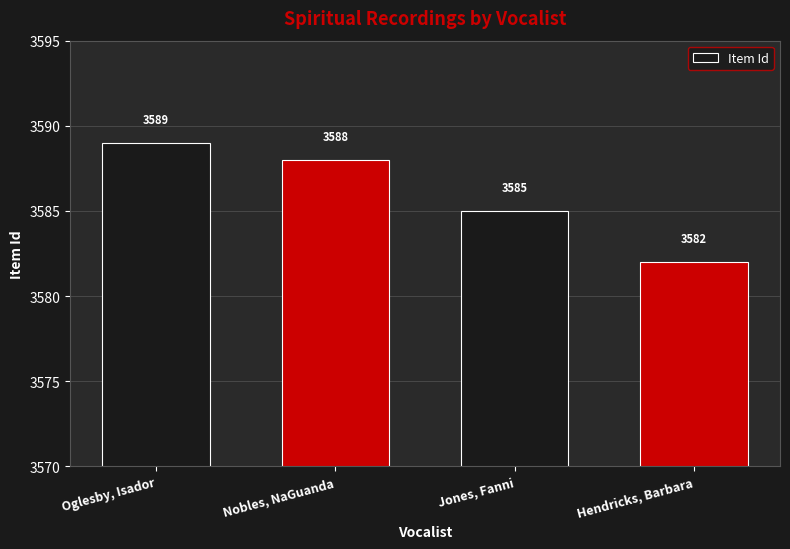

Reading left to right, list all the values displayed in this chart.

Oglesby, Isador=3589	Nobles, NaGuanda=3588	Jones, Fanni=3585	Hendricks, Barbara=3582